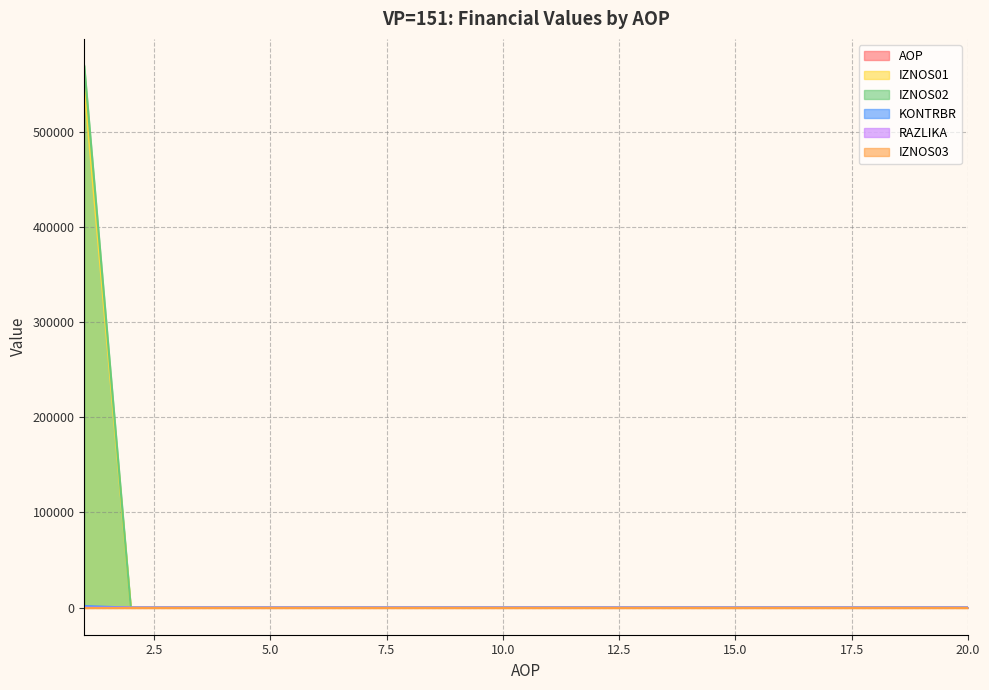

True or false: RAZLIKA and AOP intersect in this chart.

False